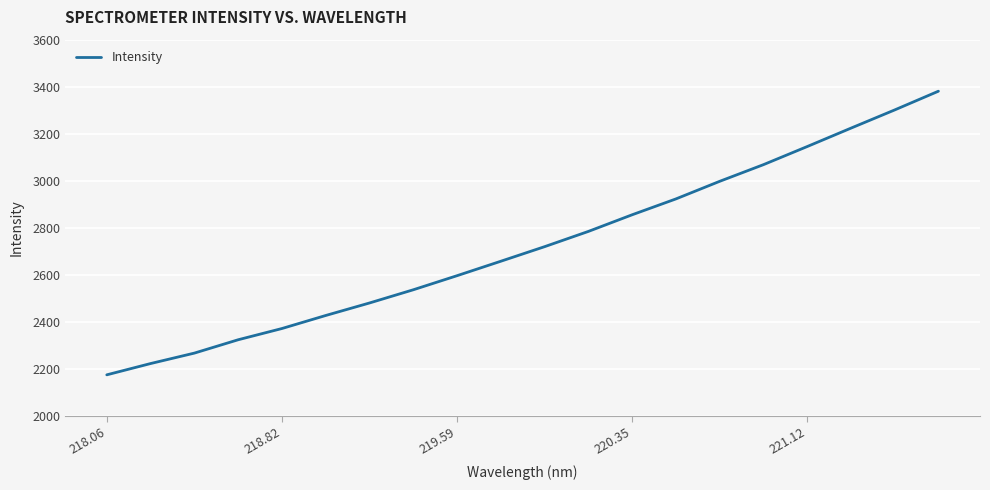

What is the maximum value shown in the chart?

3380.9